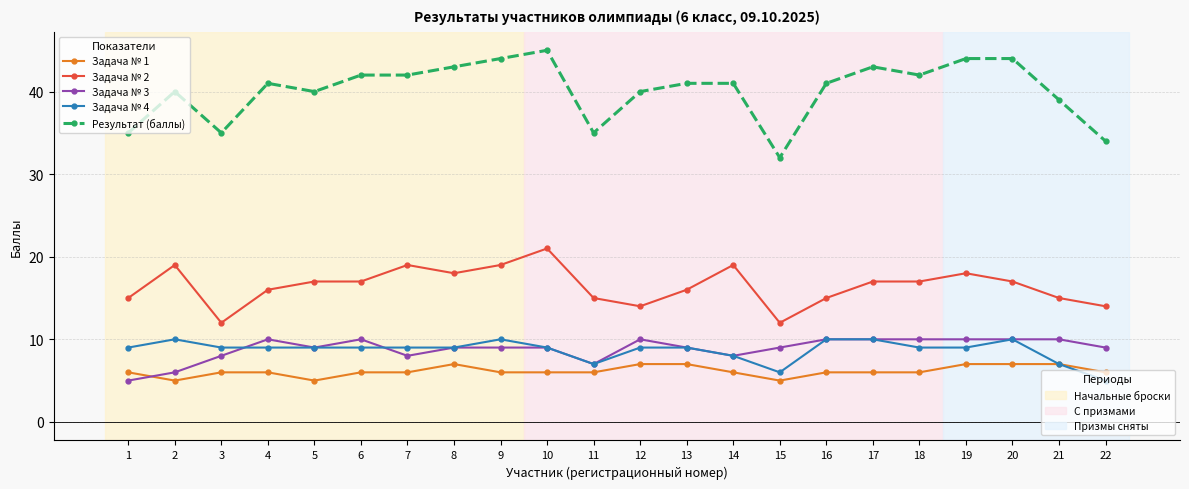

What is the smallest value displayed?

5